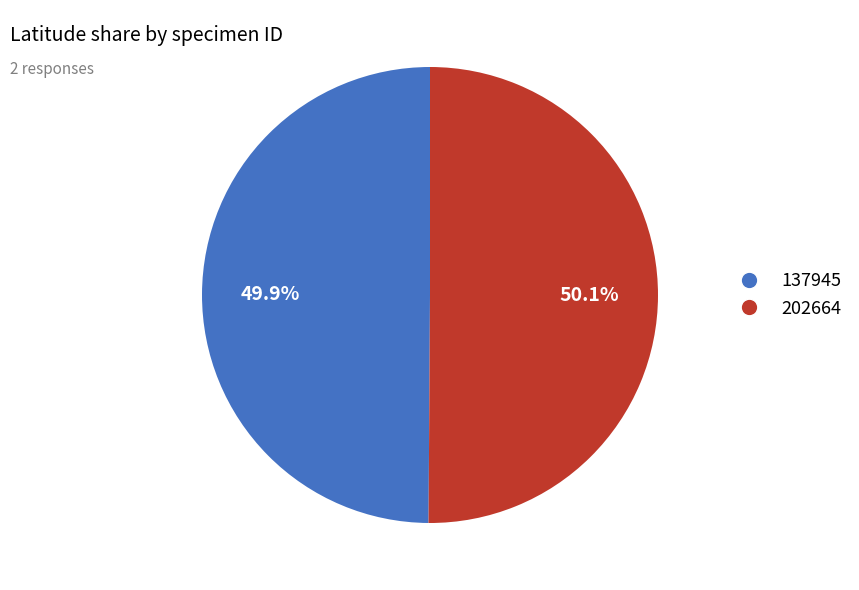

Do 137945 and 202664 together represent more than half of the pie?

Yes